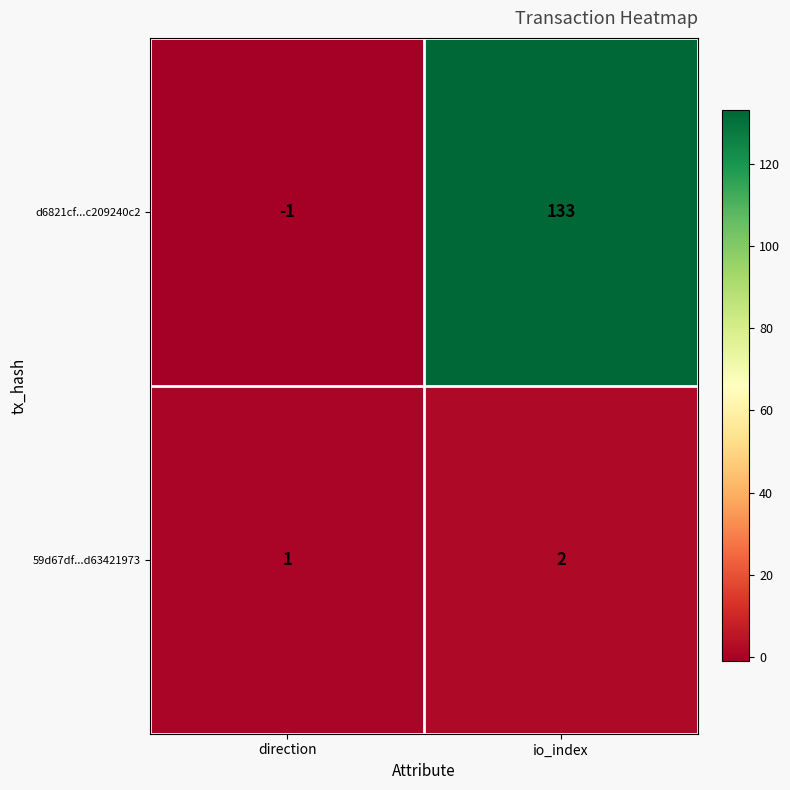

What is the difference between the highest and lowest values at direction?

2